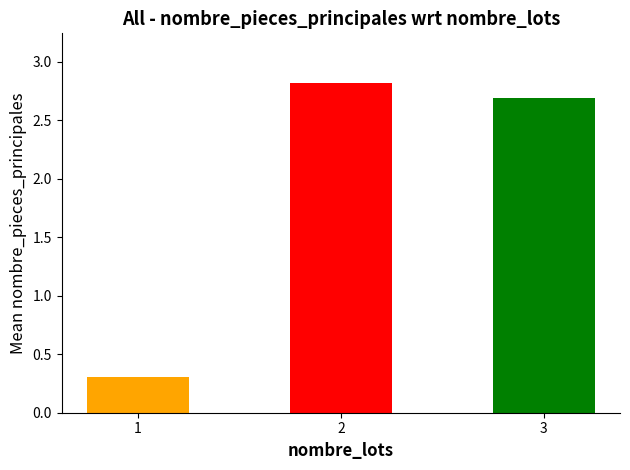

Count the number of categories in the chart.

3